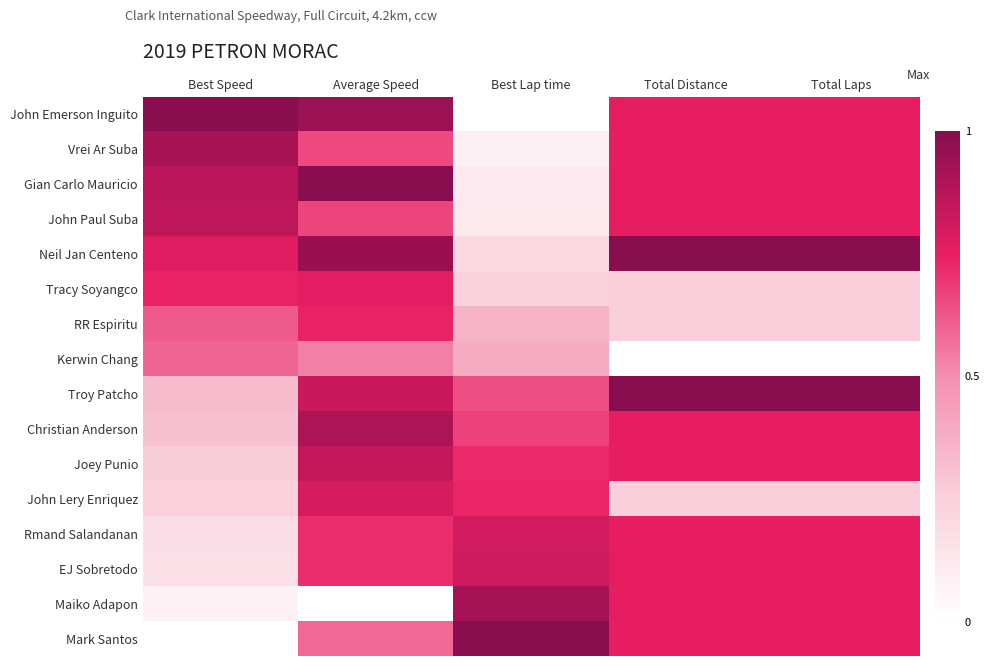

Reading left to right, what are all the values shown in this chart?

John Emerson Inguito: Best Speed=1.0	Average Speed=0.9	Best Lap time=0.0	Total Distance=0.8	Total Laps=0.8
Vrei Ar Suba: Best Speed=0.9	Average Speed=0.7	Best Lap time=0.1	Total Distance=0.8	Total Laps=0.8
Gian Carlo Mauricio: Best Speed=0.9	Average Speed=1.0	Best Lap time=0.1	Total Distance=0.8	Total Laps=0.8
John Paul Suba: Best Speed=0.9	Average Speed=0.7	Best Lap time=0.1	Total Distance=0.8	Total Laps=0.8
Neil Jan Centeno: Best Speed=0.8	Average Speed=1.0	Best Lap time=0.2	Total Distance=1.0	Total Laps=1.0
Tracy Soyangco: Best Speed=0.7	Average Speed=0.8	Best Lap time=0.2	Total Distance=0.2	Total Laps=0.2
RR Espiritu: Best Speed=0.6	Average Speed=0.7	Best Lap time=0.4	Total Distance=0.2	Total Laps=0.2
Kerwin Chang: Best Speed=0.6	Average Speed=0.5	Best Lap time=0.4	Total Distance=0.0	Total Laps=0.0
Troy Patcho: Best Speed=0.3	Average Speed=0.8	Best Lap time=0.6	Total Distance=1.0	Total Laps=1.0
Christian Anderson: Best Speed=0.3	Average Speed=0.9	Best Lap time=0.7	Total Distance=0.8	Total Laps=0.8
Joey Punio: Best Speed=0.3	Average Speed=0.8	Best Lap time=0.7	Total Distance=0.8	Total Laps=0.8
John Lery Enriquez: Best Speed=0.2	Average Speed=0.8	Best Lap time=0.7	Total Distance=0.2	Total Laps=0.2
Rmand Salandanan: Best Speed=0.2	Average Speed=0.7	Best Lap time=0.8	Total Distance=0.8	Total Laps=0.8
EJ Sobretodo: Best Speed=0.2	Average Speed=0.7	Best Lap time=0.8	Total Distance=0.8	Total Laps=0.8
Maiko Adapon: Best Speed=0.1	Average Speed=0.0	Best Lap time=0.9	Total Distance=0.8	Total Laps=0.8
Mark Santos: Best Speed=0.0	Average Speed=0.6	Best Lap time=1.0	Total Distance=0.8	Total Laps=0.8